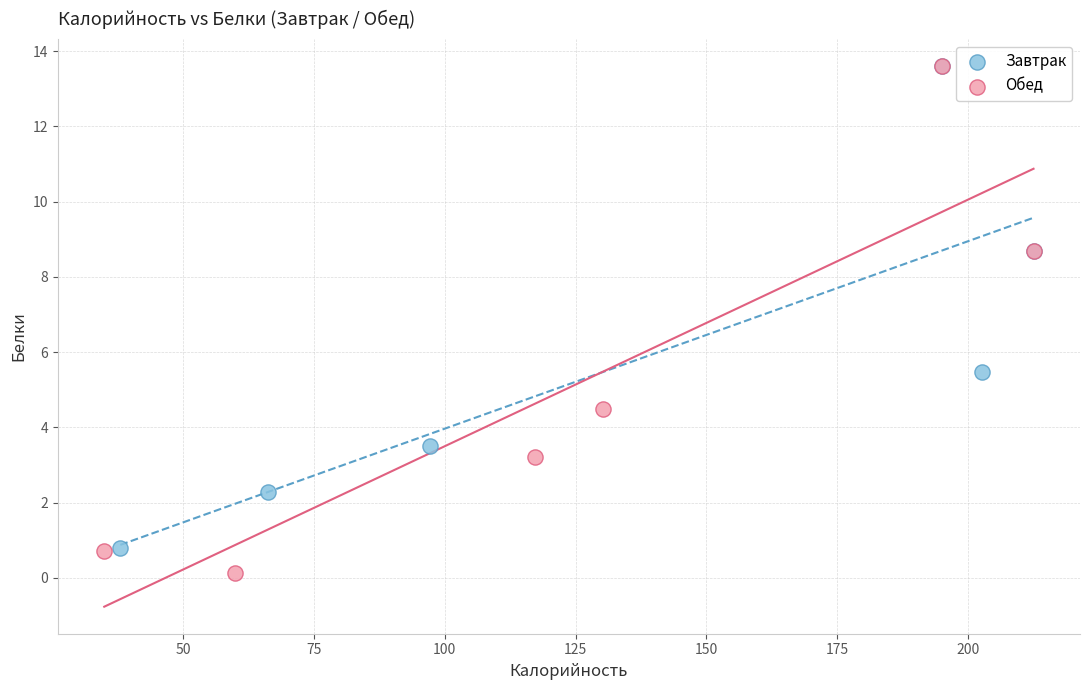

Which series contains the lowest Y value?

Обед